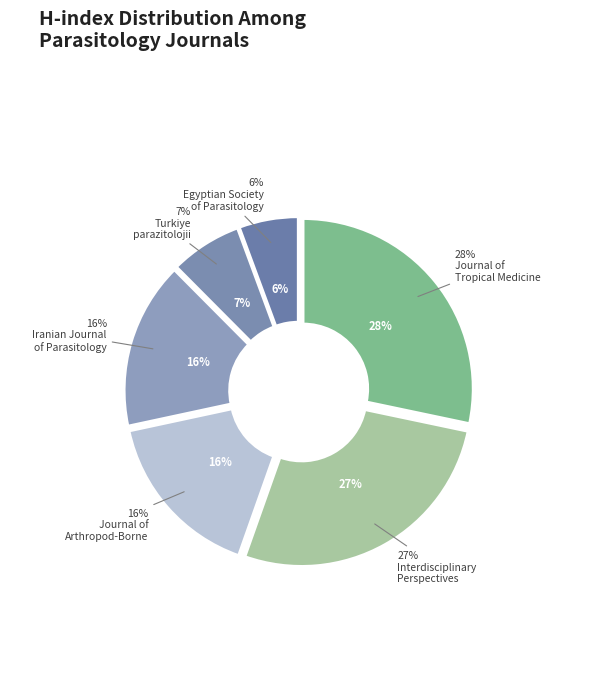

To the nearest percent, what percentage of the pie is Journal of Arthropod-Borne Diseases?

16%